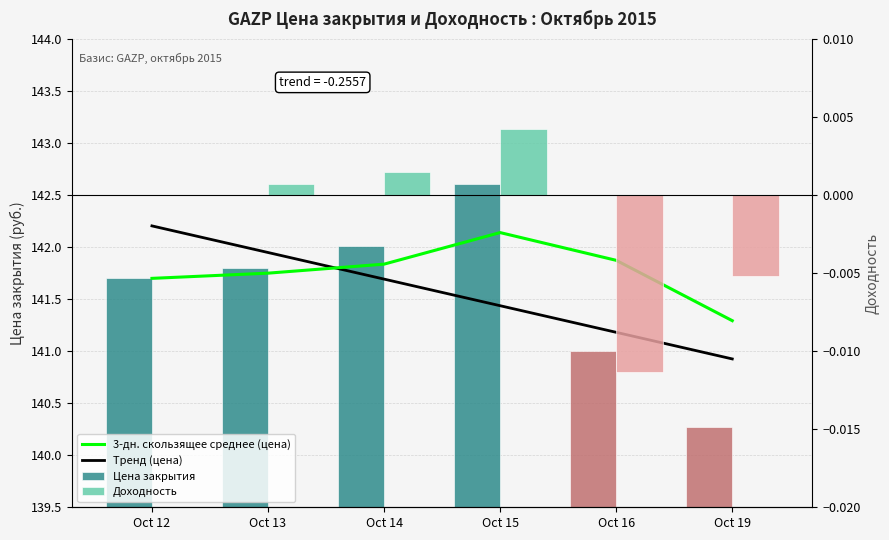

The value of Цена закрытия at Oct 16 is 141.0. True or false?

True